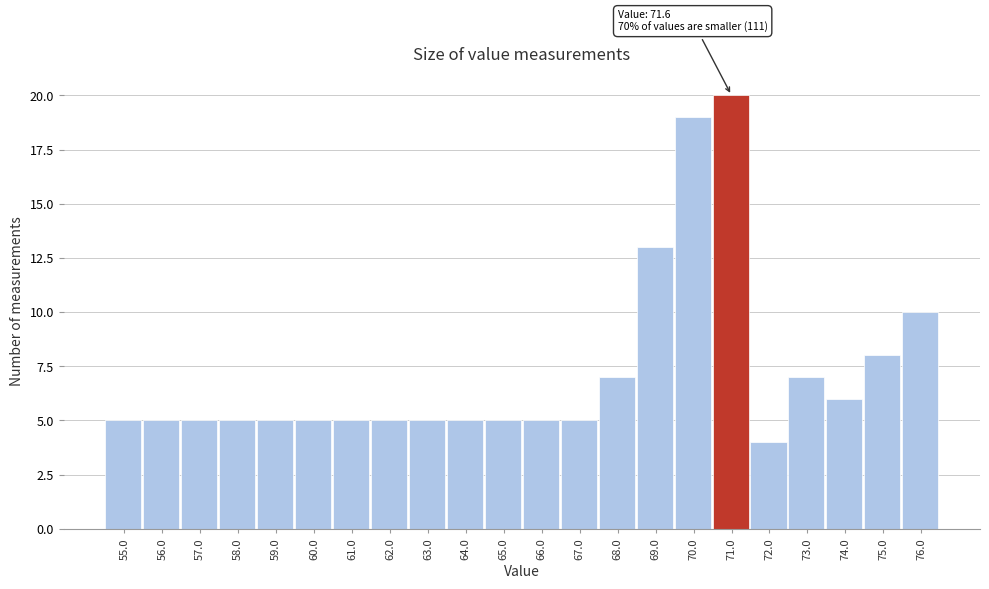

Reading left to right, transcribe all the data shown in this chart.

55.0=5	56.0=5	57.0=5	58.0=5	59.0=5	60.0=5	61.0=5	62.0=5	63.0=5	64.0=5	65.0=5	66.0=5	67.0=5	68.0=7	69.0=13	70.0=19	71.0=20	72.0=4	73.0=7	74.0=6	75.0=8	76.0=10